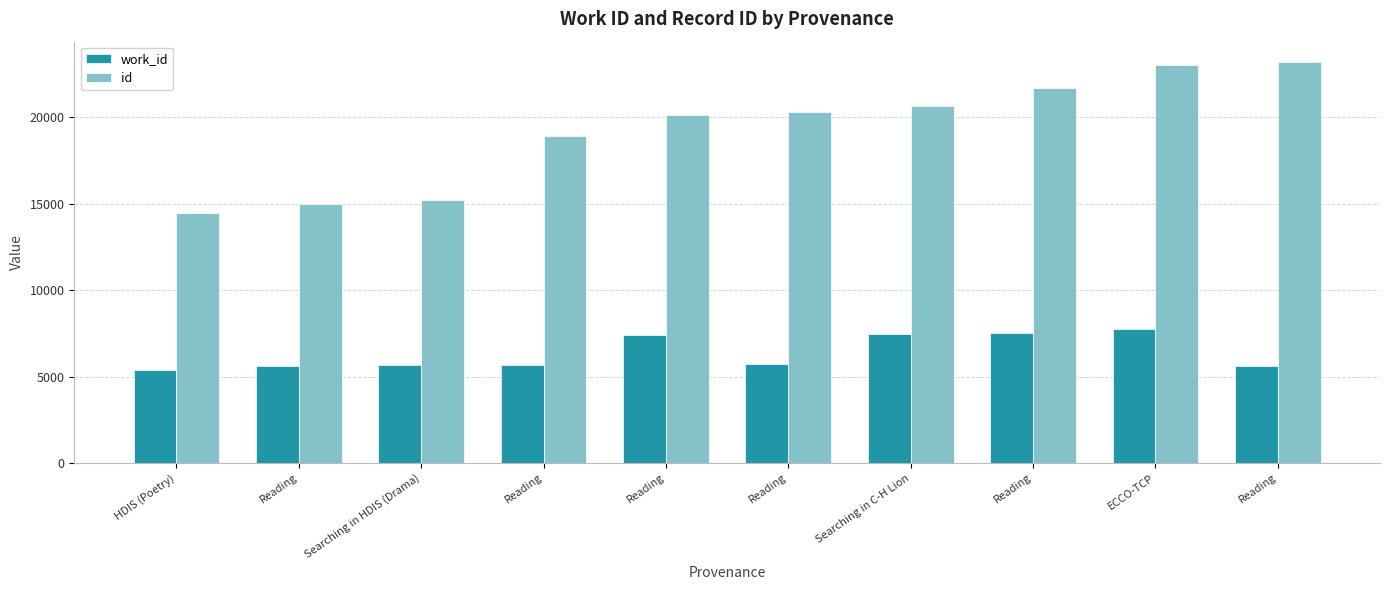

How many groups of bars are there?

10